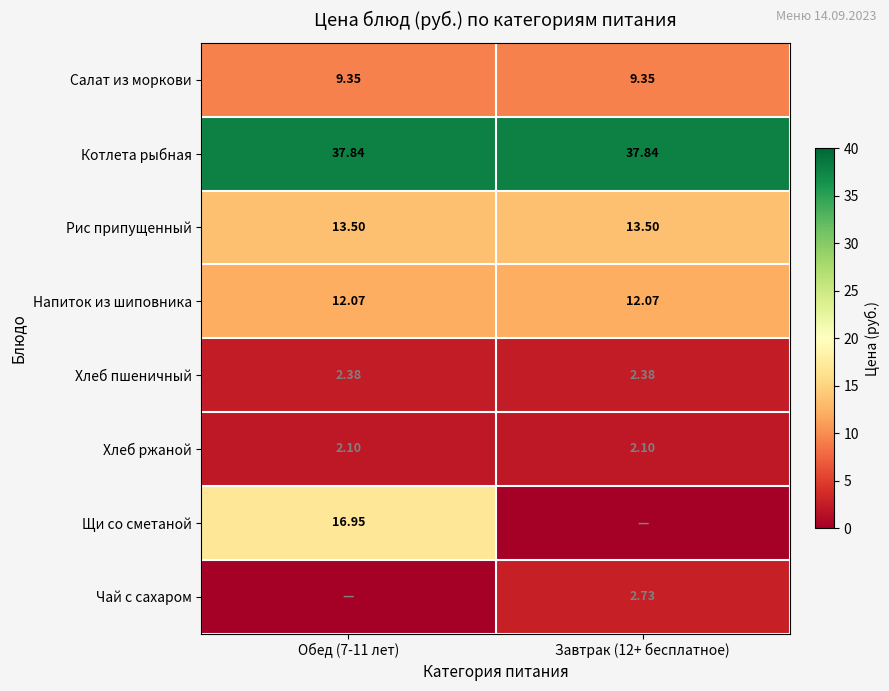

What is the sum of the Рис припущенный values at Завтрак (12+ бесплатное) and Обед (7-11 лет)?

27.0